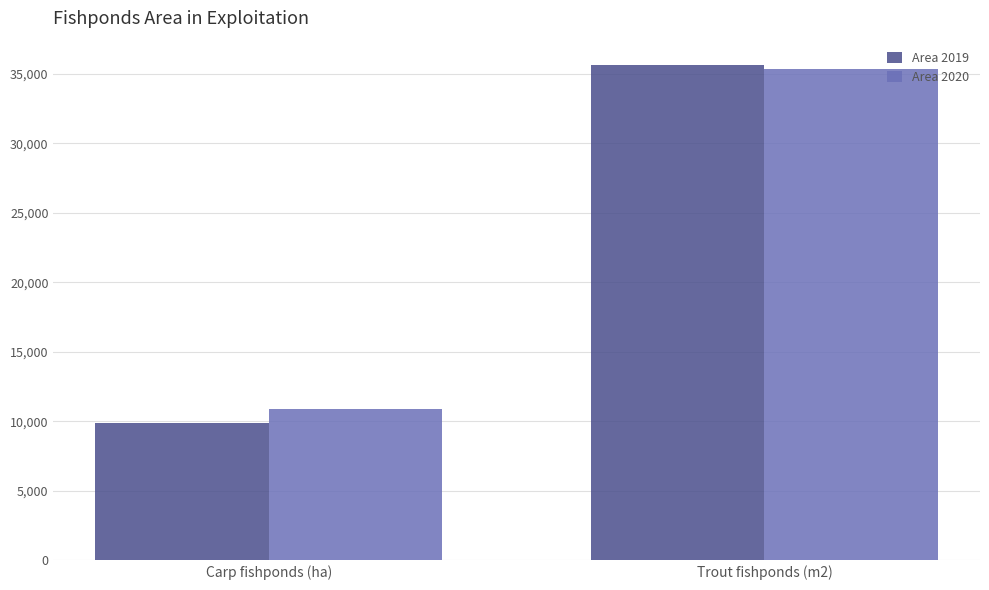

What is the sum of all Area 2020 values?

46185